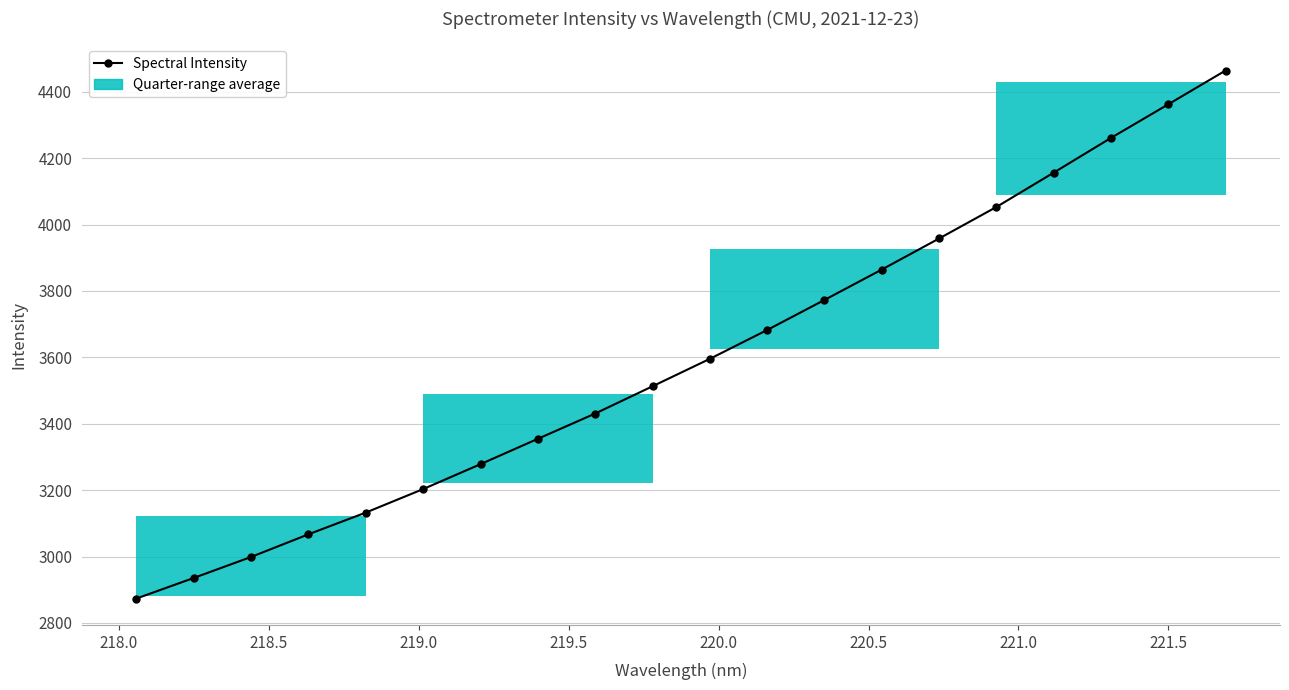

What is the average value?

3597.8